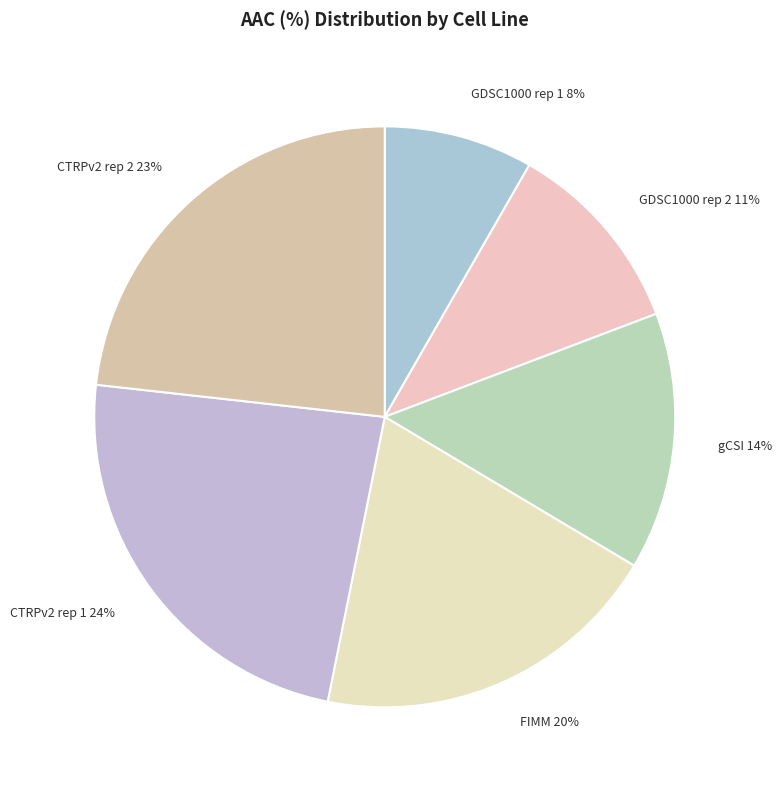

Between CTRPv2 rep 2 and FIMM, which is larger?

CTRPv2 rep 2